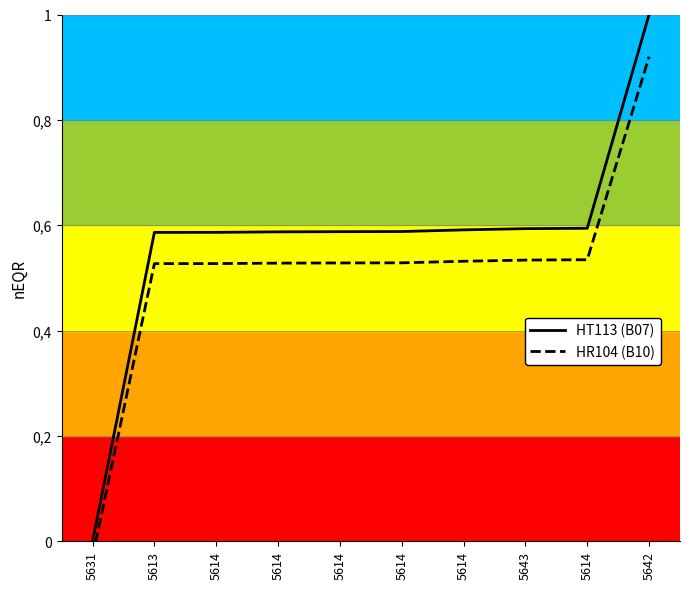

True or false: HT113 (B07) has a value of 0.3 at 5614.

False